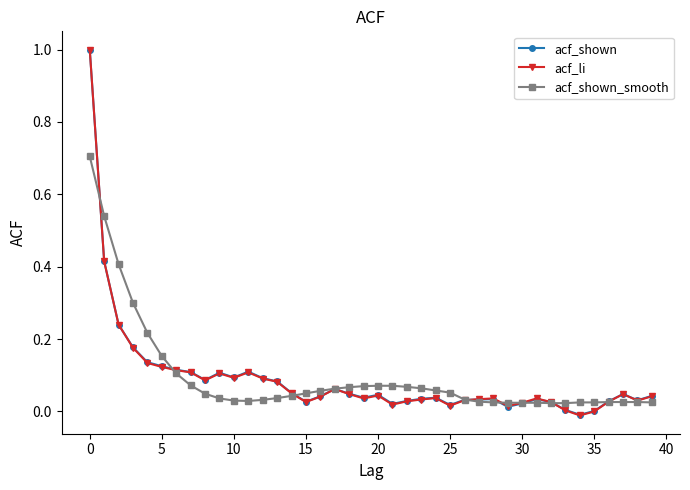

True or false: acf_li has more than 2 points higher than both neighbors.

True